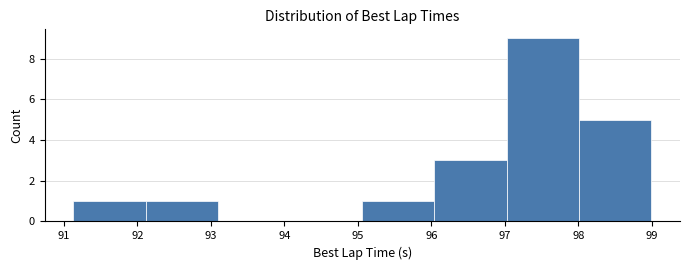

Reading left to right, transcribe this chart: for each bar, give the range it covers on the x-axis and its height. Neither the bar edges nor the heights are printed on the chart, so give them approximately, as read against the axes.

91.1 to 92.1: 1
92.1 to 93.1: 1
93.1 to 94.1: 0
94.1 to 95.1: 0
95.1 to 96.0: 1
96.0 to 97.0: 3
97.0 to 98.0: 9
98.0 to 99.0: 5